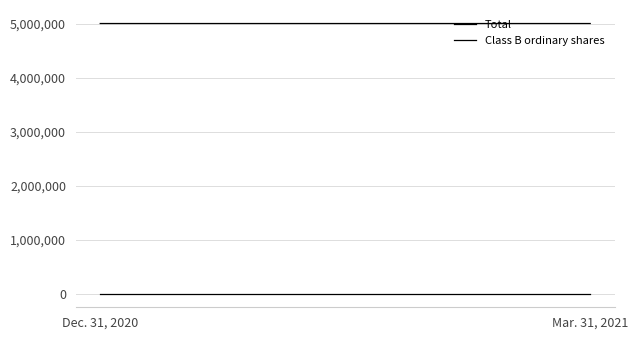

Read the Class B ordinary shares value at Dec. 31, 2020.

1360